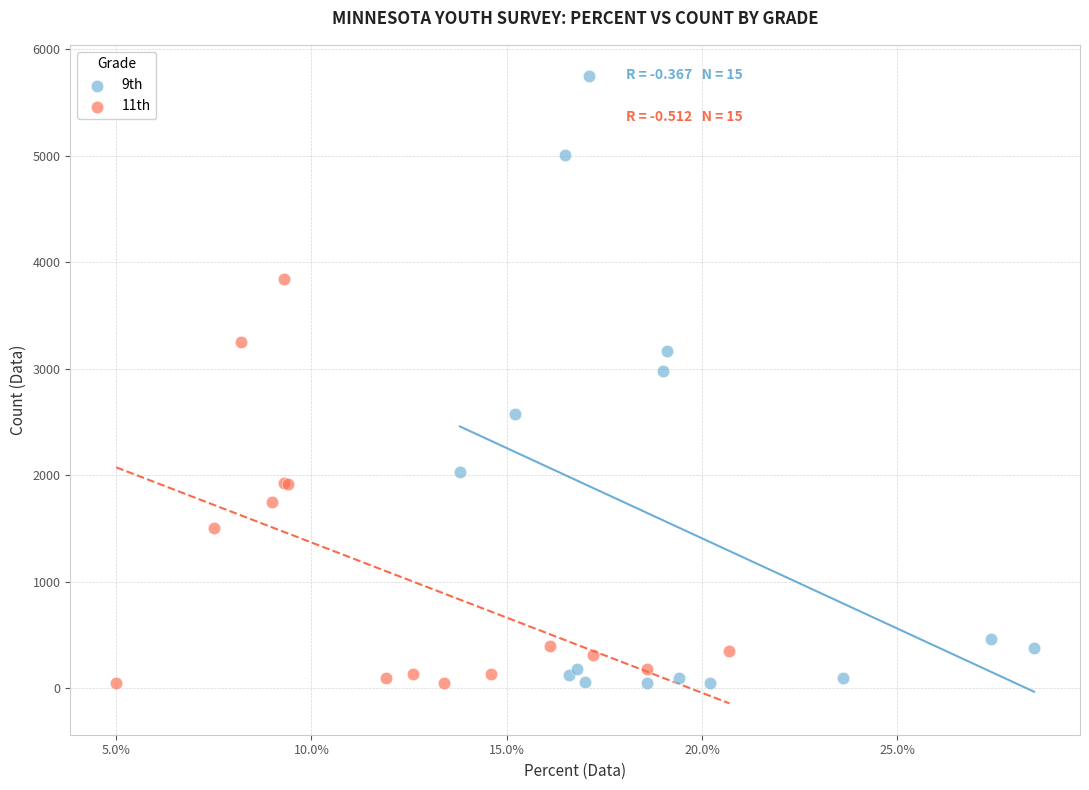

Which series contains the highest Y value?

9th